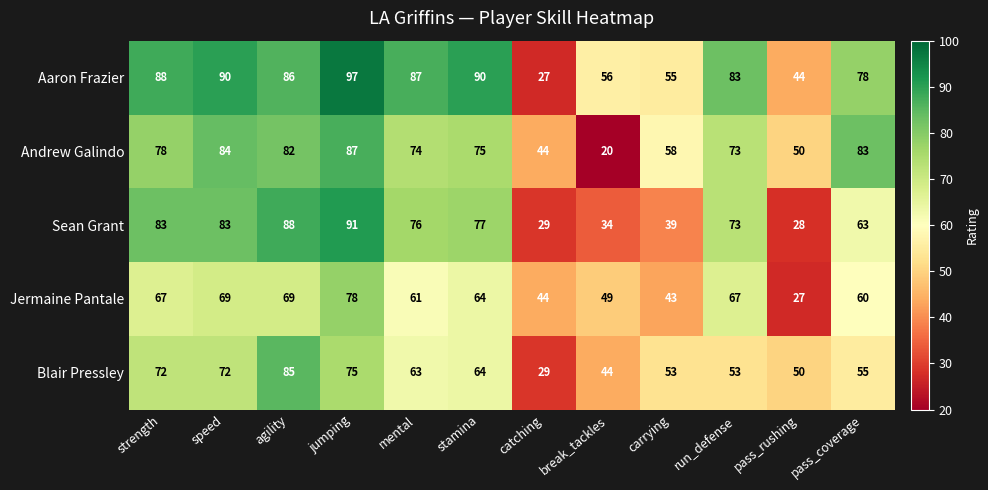

True or false: Aaron Frazier has a value of 26 at strength.

False